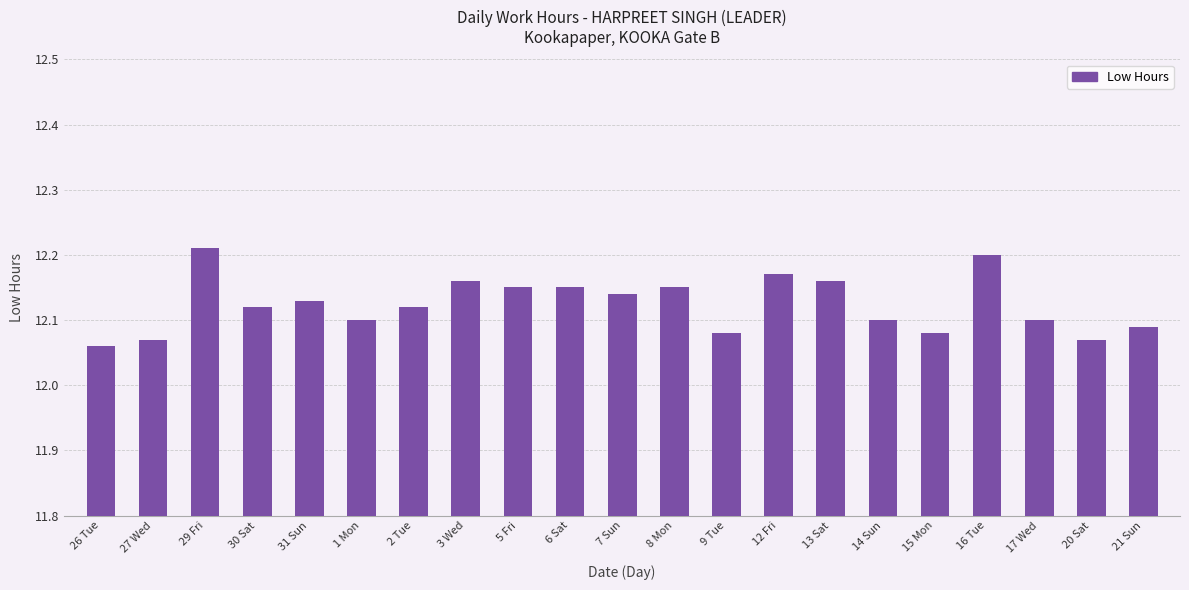

Which label corresponds to the largest value in the chart?

29 Fri